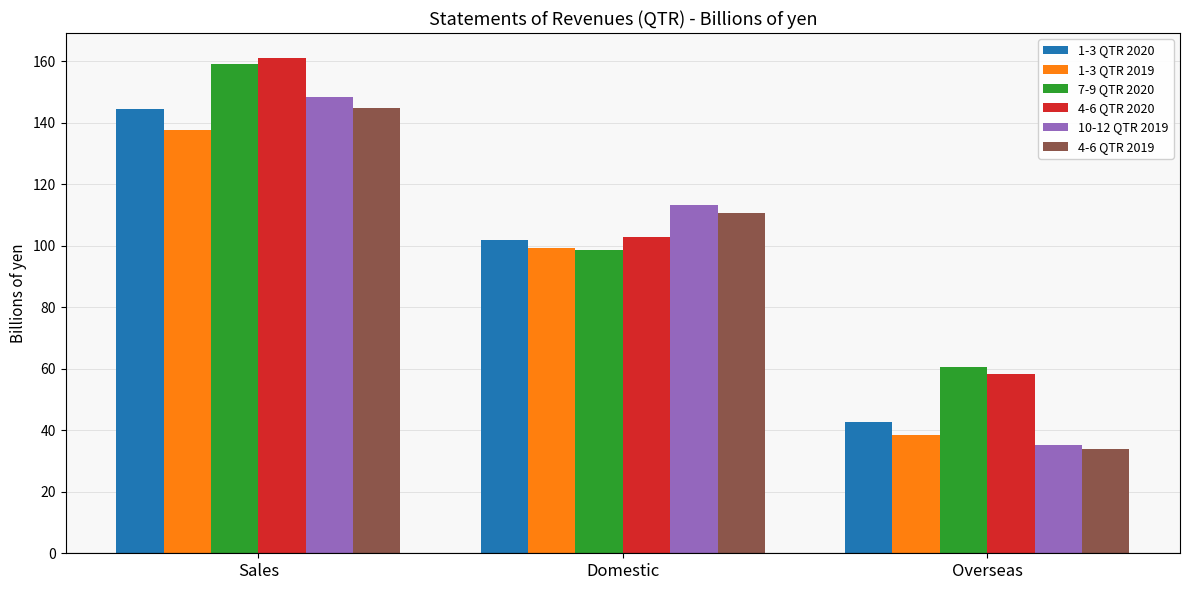

Reading right to left, list all the values displayed in this chart.

1-3 QTR 2020: 42.6	101.9	144.5
1-3 QTR 2019: 38.4	99.3	137.7
7-9 QTR 2020: 60.6	98.6	159.1
4-6 QTR 2020: 58.4	102.7	161.1
10-12 QTR 2019: 35.3	113.1	148.4
4-6 QTR 2019: 34.0	110.7	144.7